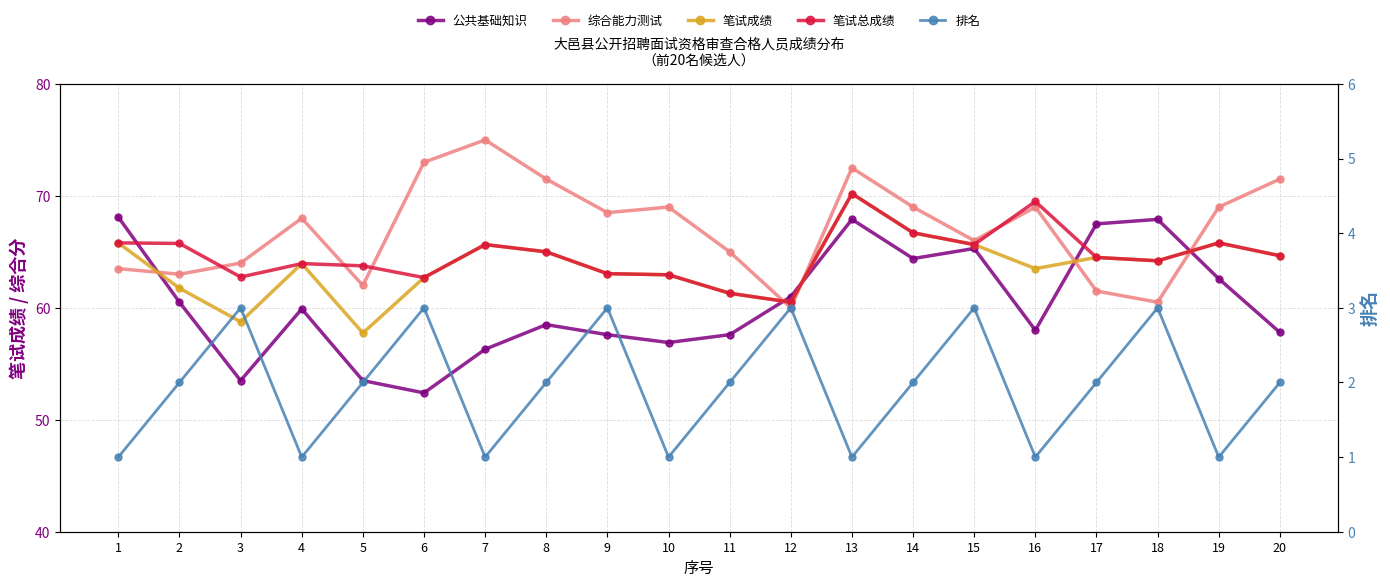

After their last crossing, which series has the higher values: 综合能力测试 or 笔试成绩?

综合能力测试